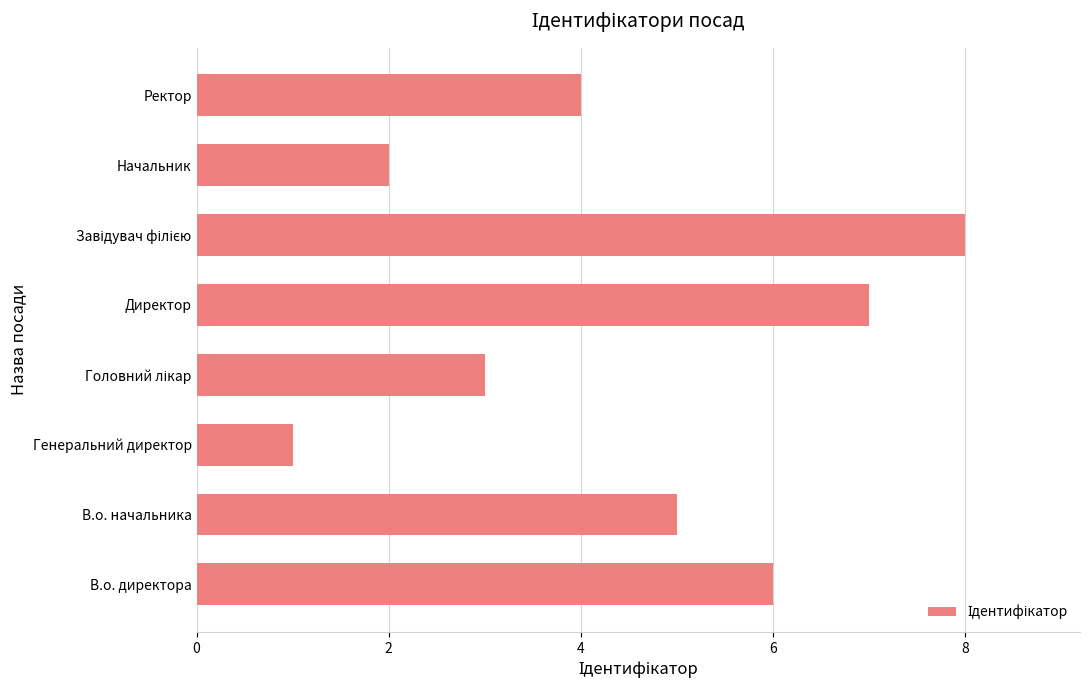

True or false: the data shows 4 at Ректор.

True